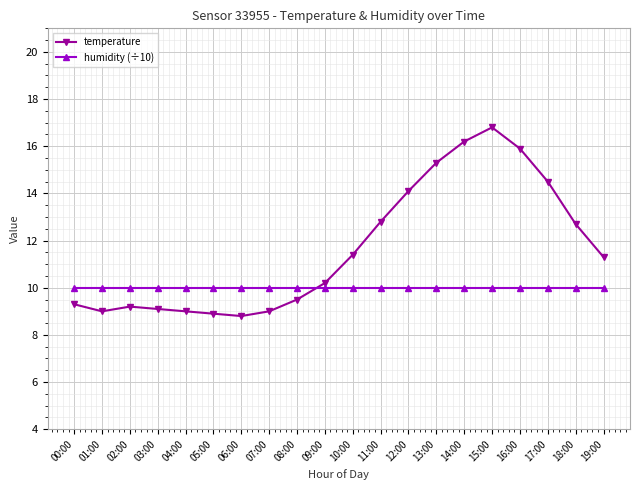

Where do humidity (÷10) and temperature first cross each other?

08:00 and 09:00